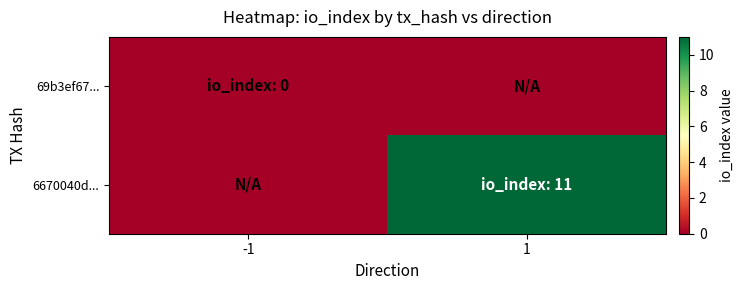

At which category does the chart reach its minimum across all series?

-1